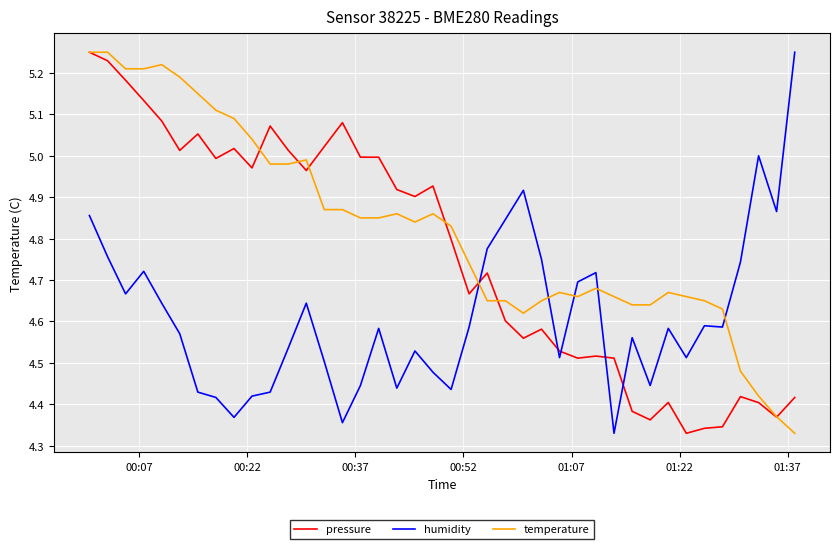

Which series has the largest total across all categories?

temperature